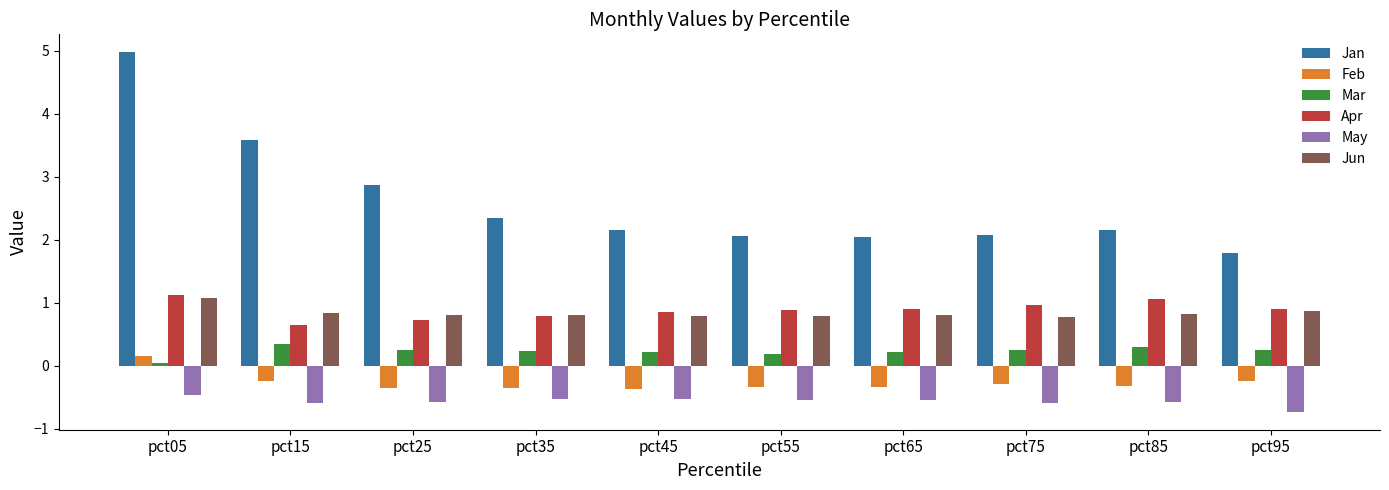

At which category is the sum across all series the highest?

pct05